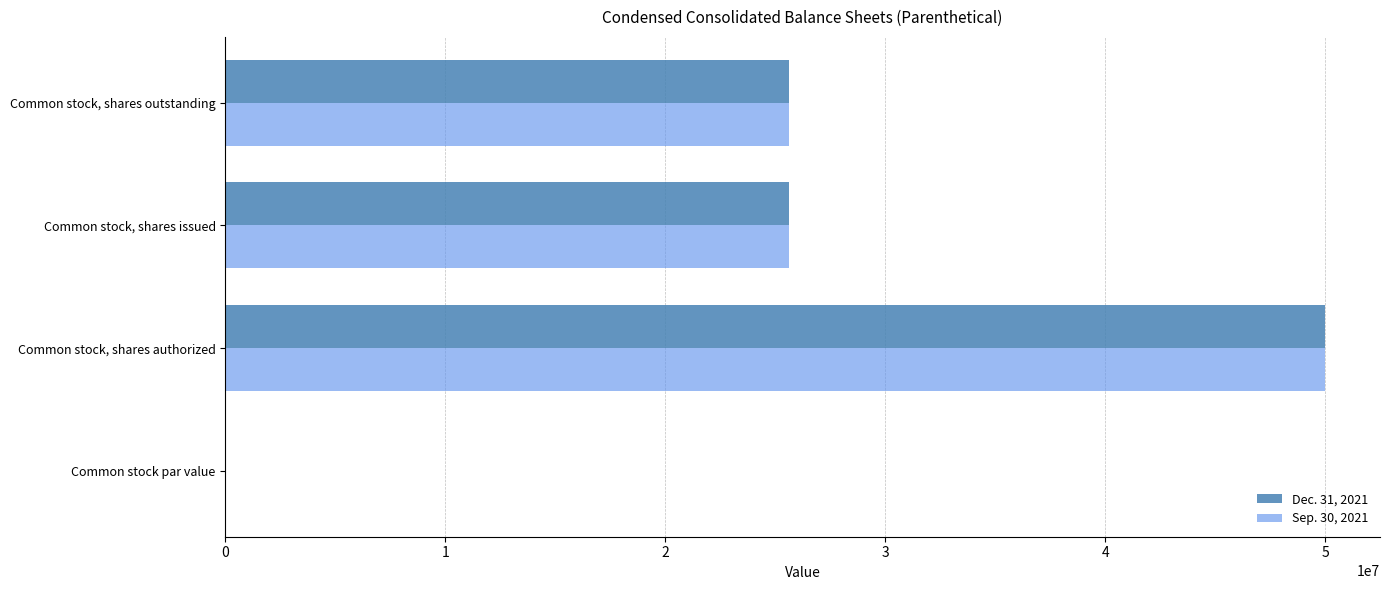

The Dec. 31, 2021 series shows 32499740.5 at Common stock, shares authorized. True or false?

False